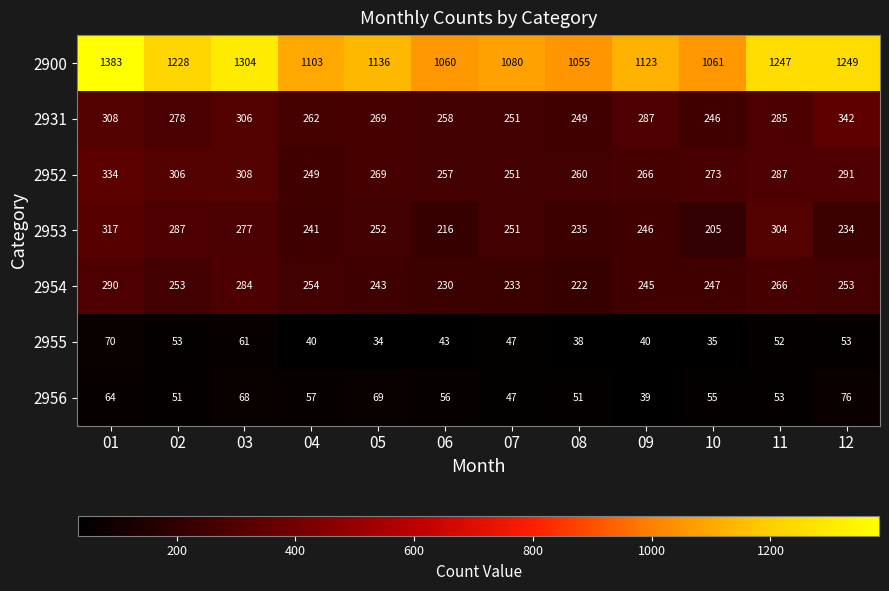

What is the approximate value of 2953 at 06, to the nearest 50?

200